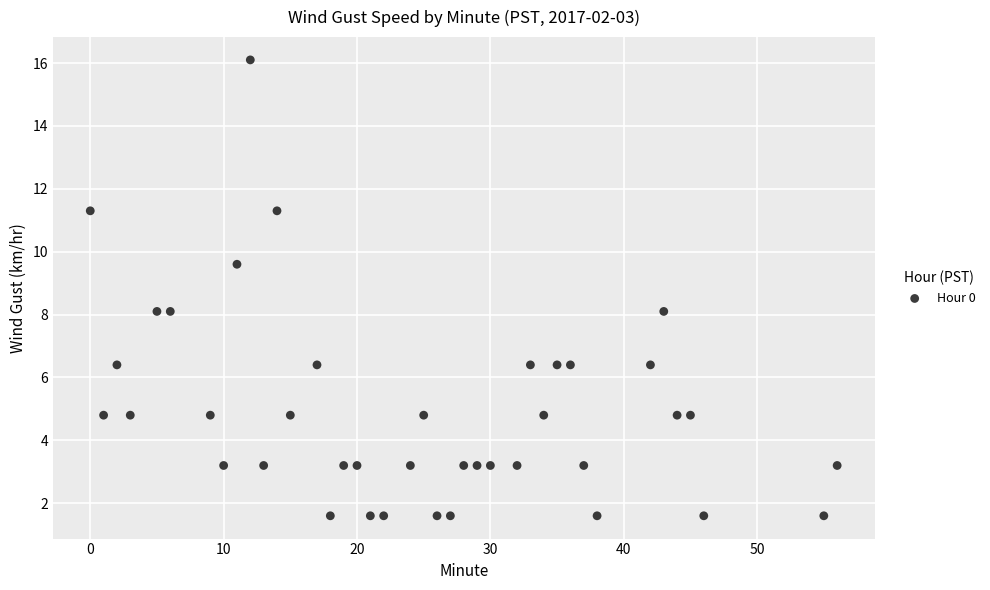

What is the range of Y values (max minus min)?

14.5